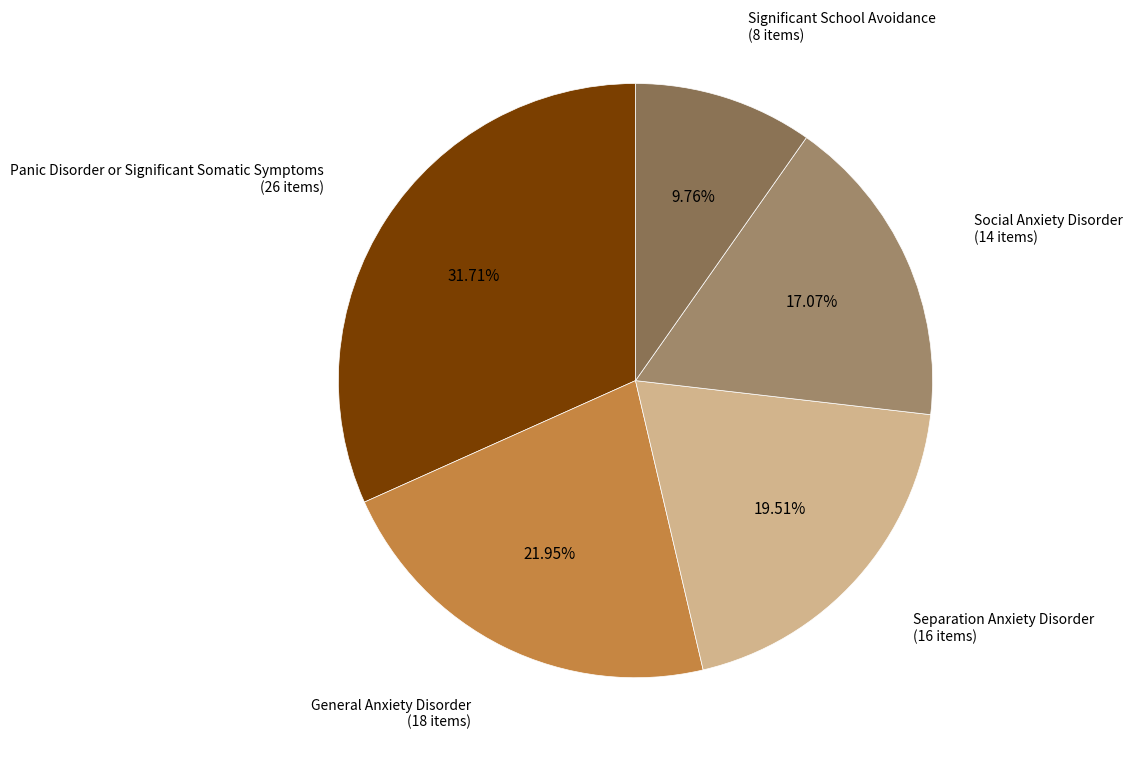

Rank the categories by value from lowest to highest.

Significant School Avoidance, Social Anxiety Disorder, Separation Anxiety Disorder, General Anxiety Disorder, Panic Disorder or Significant Somatic Symptoms